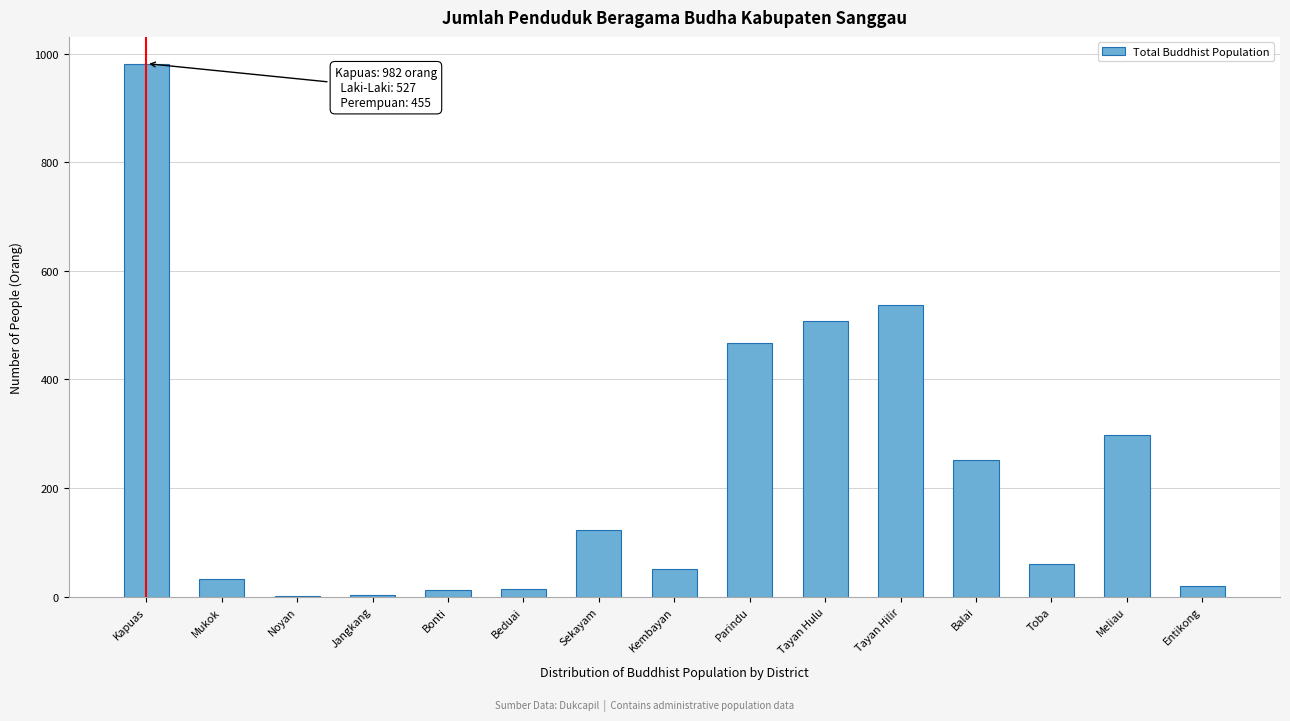

What is the sum of the values at Meliau and Balai?

549